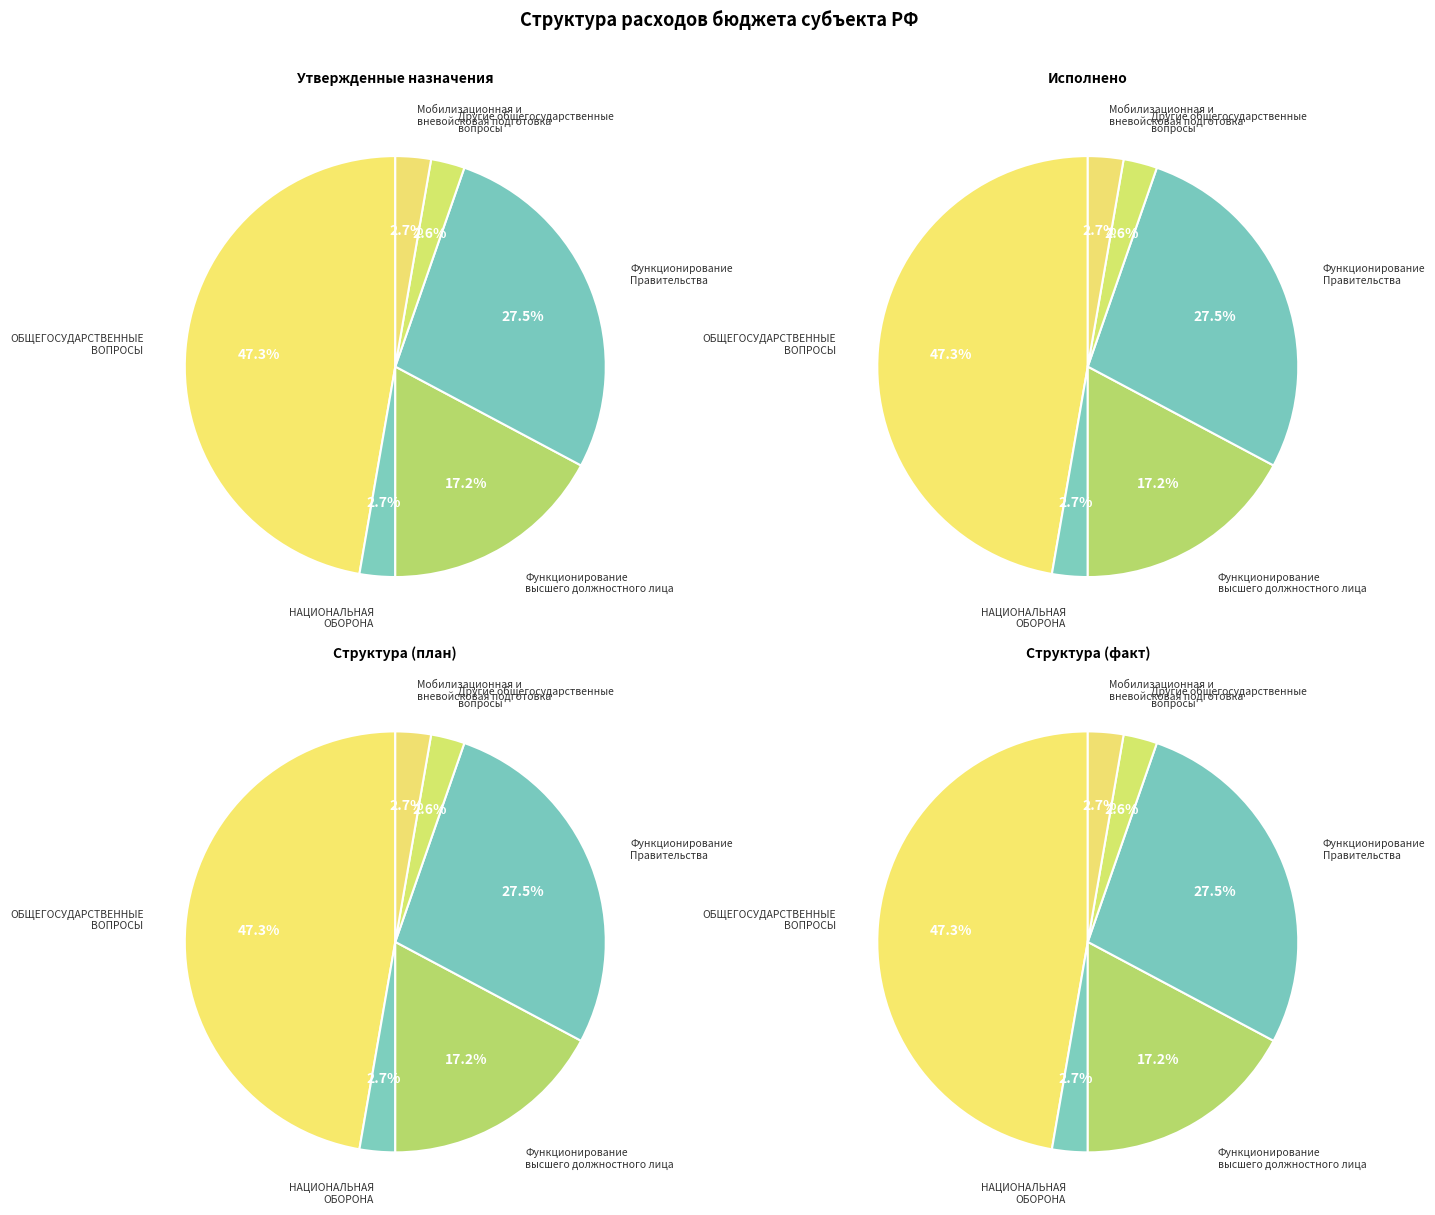

Which category has the biggest portion of the pie?

ОБЩЕГОСУДАРСТВЕННЫЕ ВОПРОСЫ